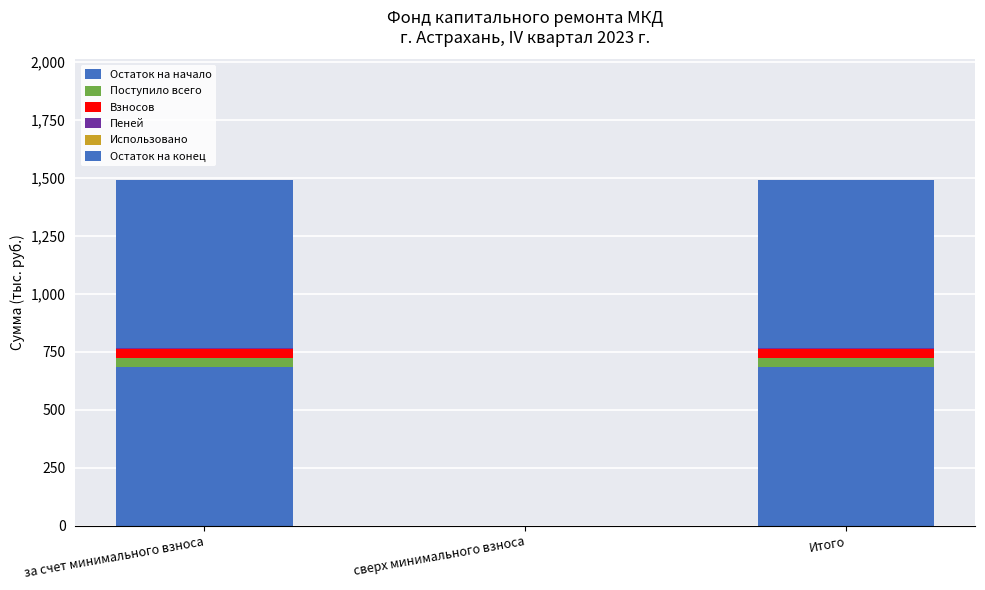

What is the sum of the Остаток на начало values at Итого and за счет минимального взноса?

1365.2